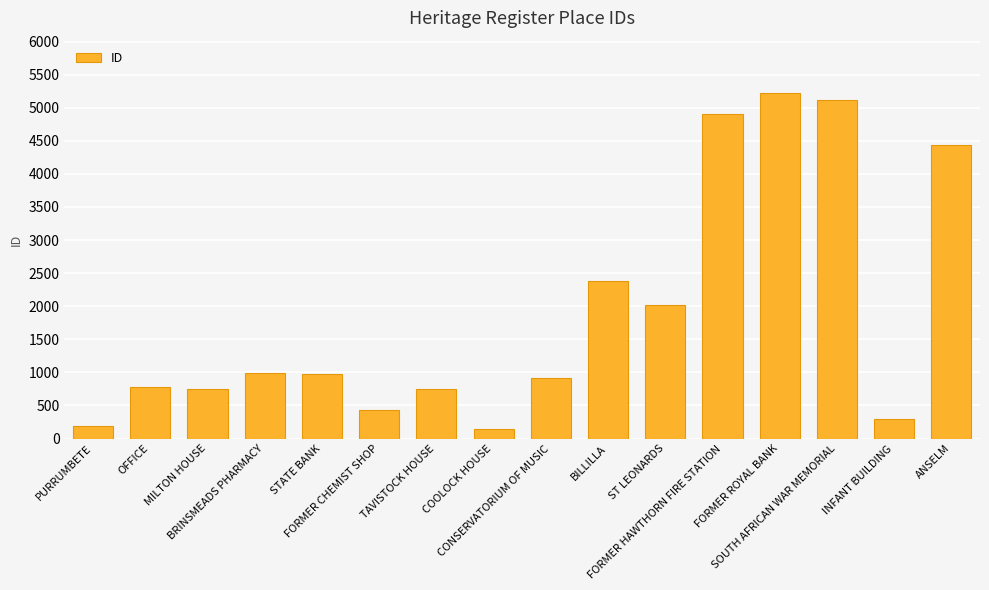

What is the difference between the second highest and minimum values?

4971